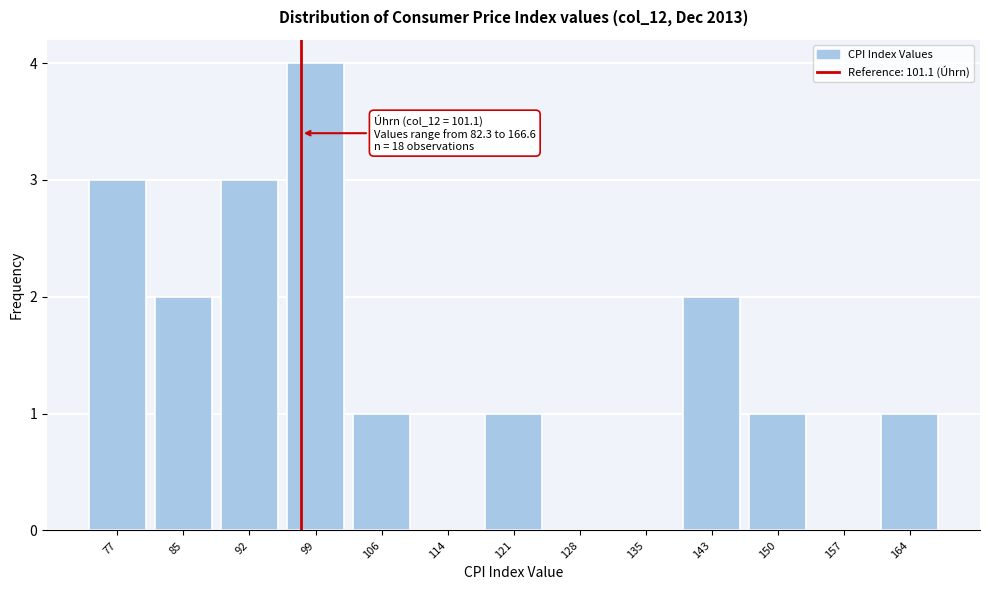

Reading left to right, what are all the values shown in this chart?

77=3	85=2	92=3	99=4	106=1	114=0	121=1	128=0	135=0	143=2	150=1	157=0	164=1